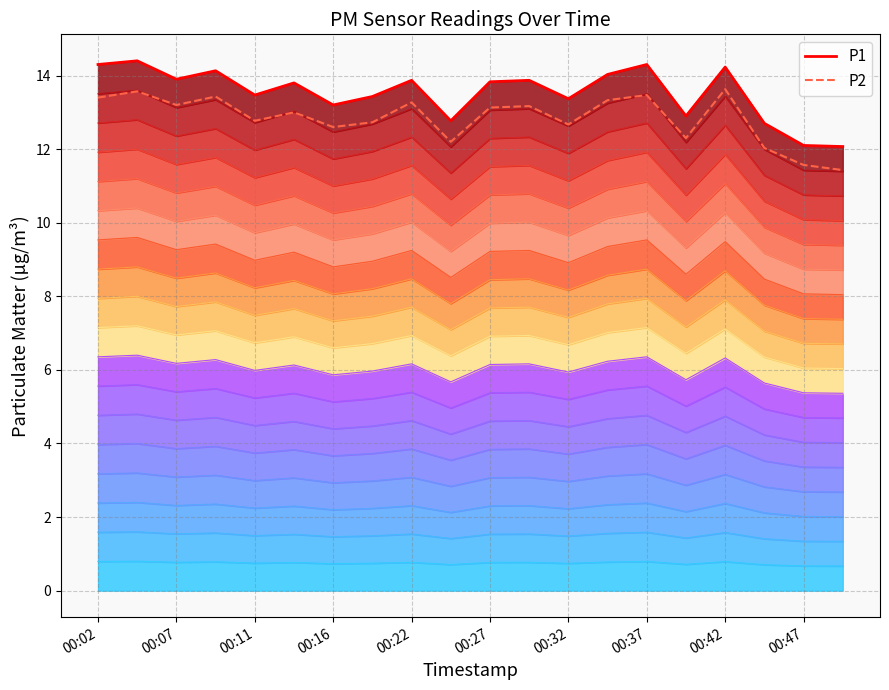

Where is P1 nearest to the value 13?

15